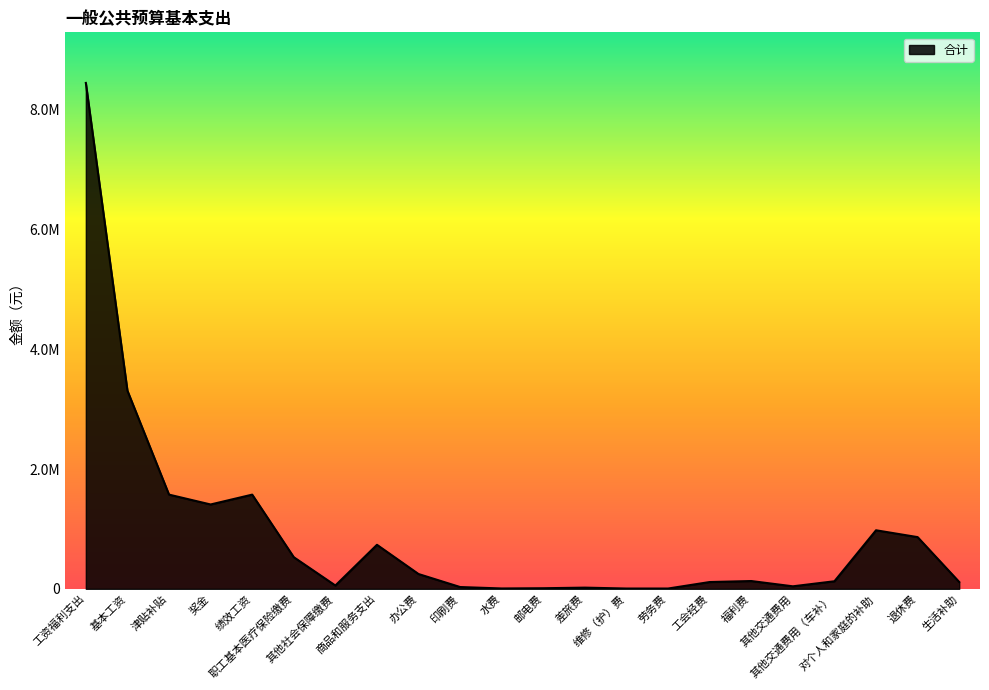

Does the chart display data point markers on the line(s)?

No